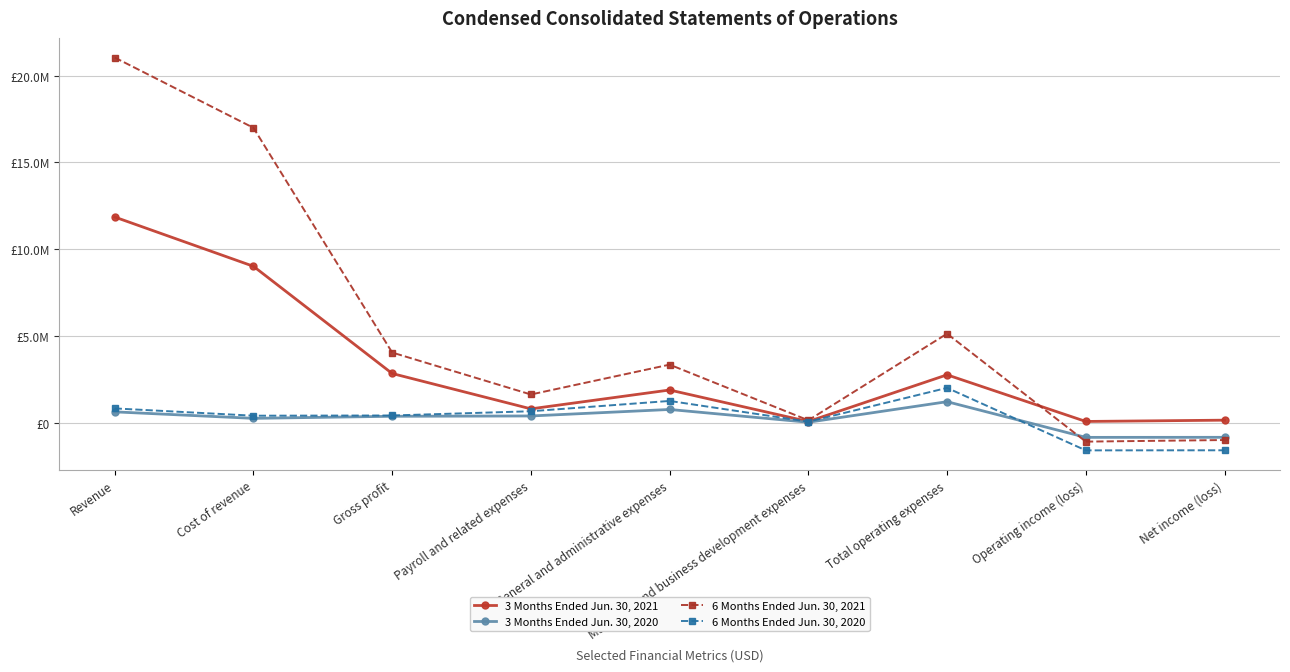

Which series has the largest total across all categories?

6 Months Ended Jun. 30, 2021